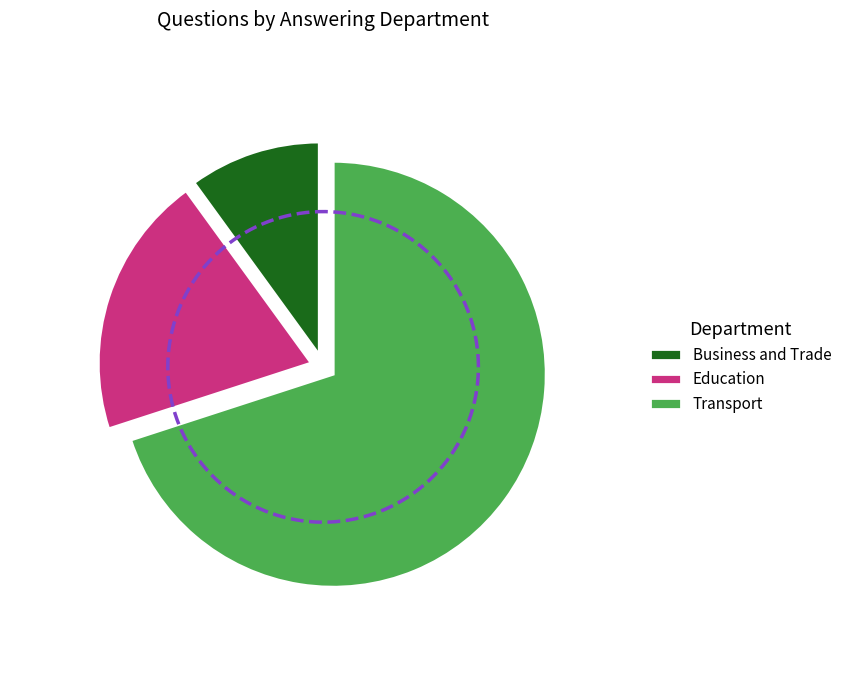

Which category accounts for the majority?

Transport